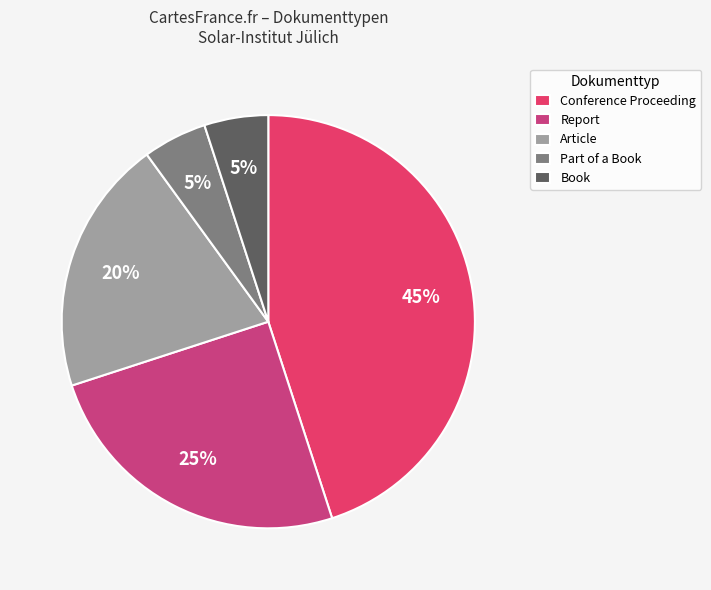

To the nearest percent, what percentage of the pie is Report?

25%